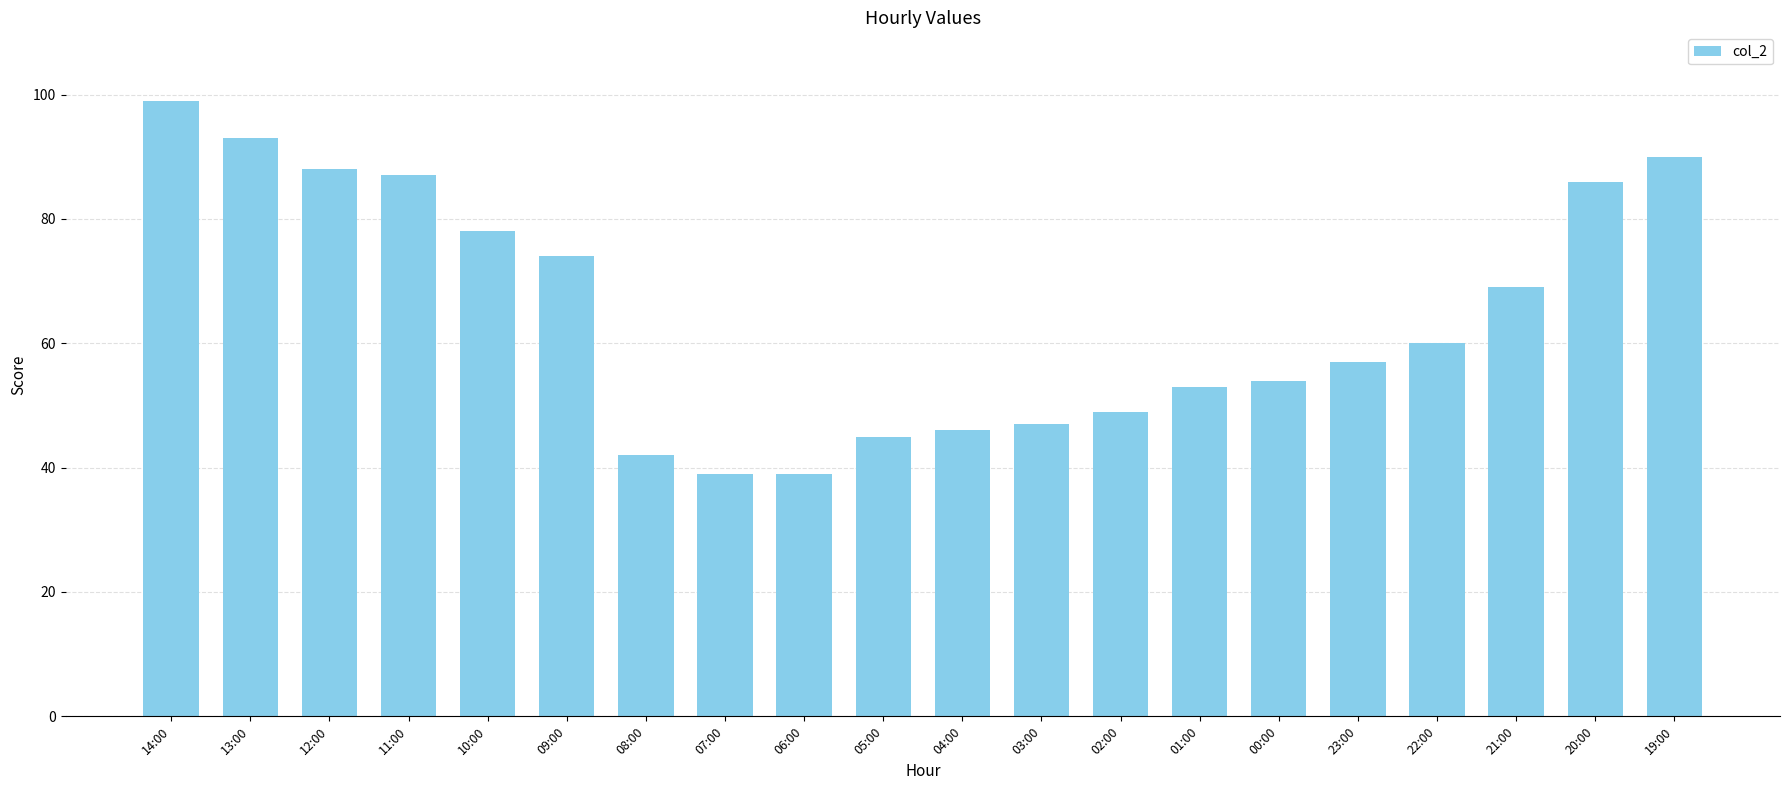

What is the greatest value displayed?

99